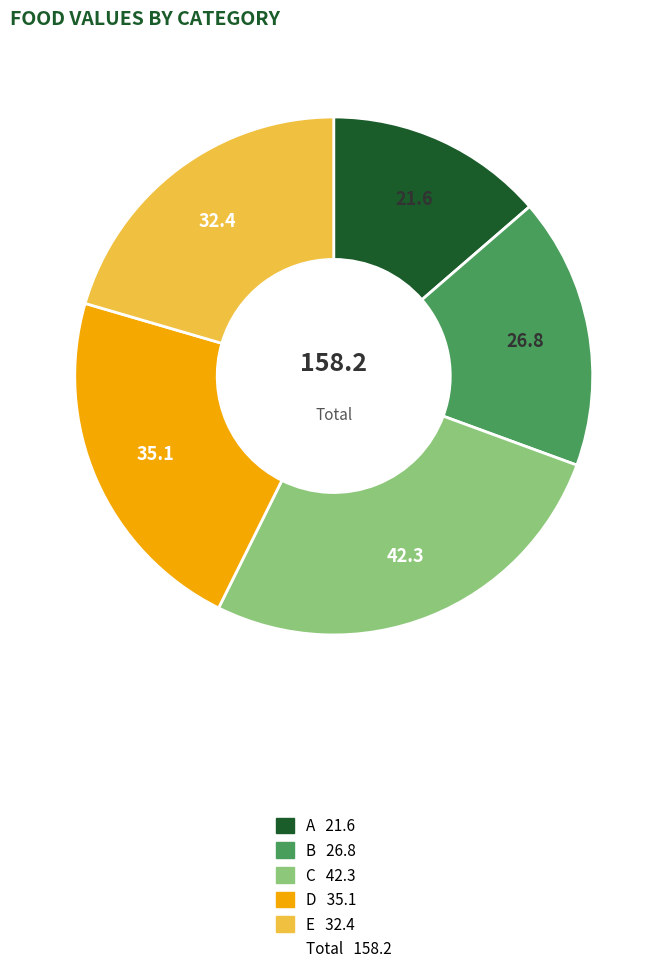

Is there any slice that represents more than half of the pie?

No